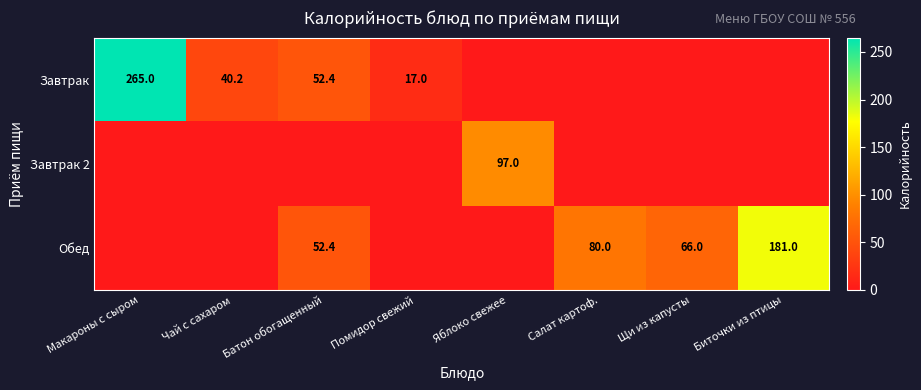

The Обед series shows 52.4 at Батон обогащенный. True or false?

True